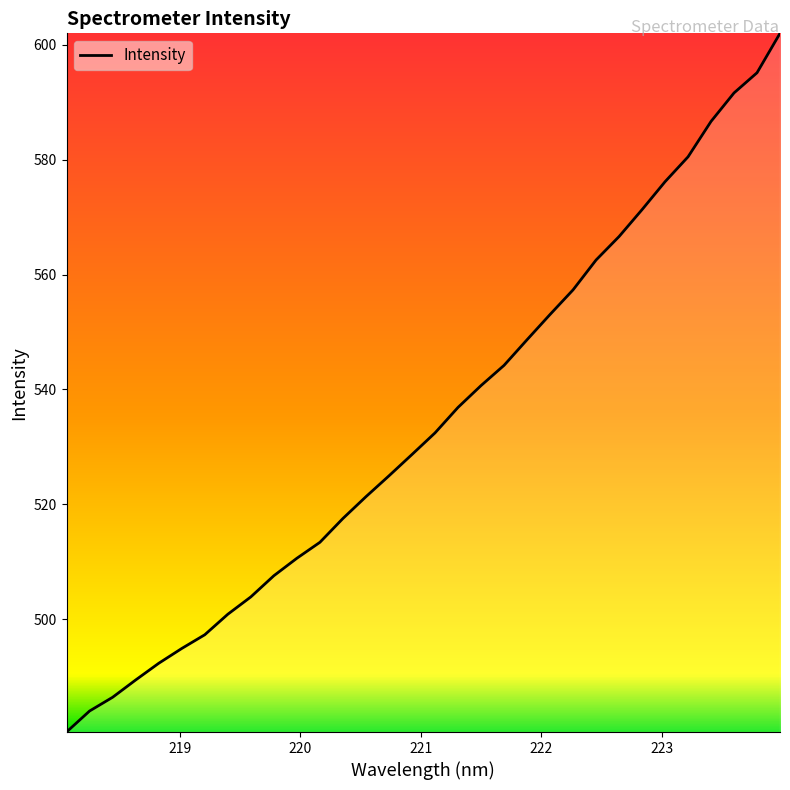

What is the smallest value displayed?

480.3